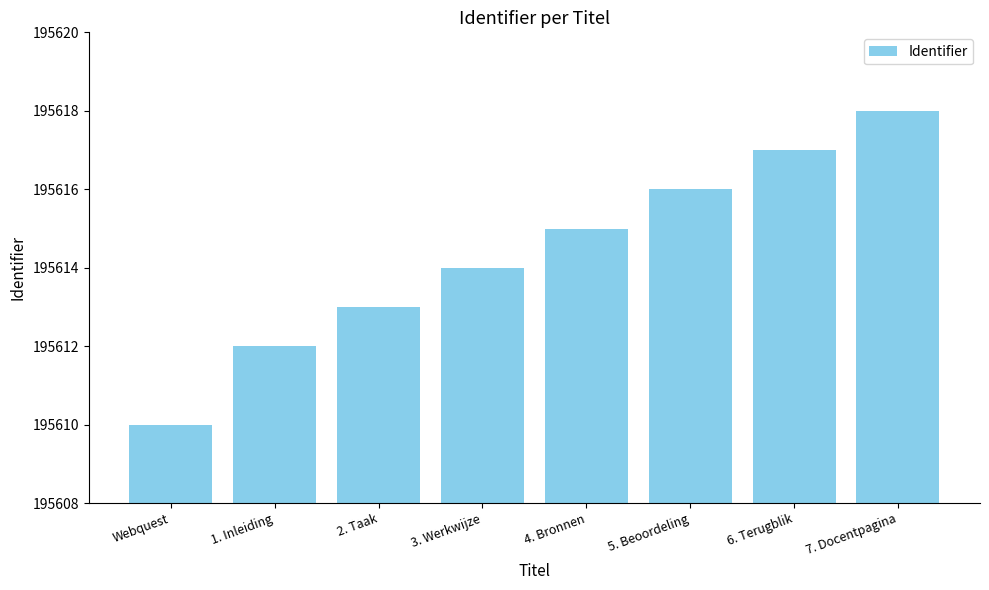

Reading left to right, transcribe all the data shown in this chart.

195610	195612	195613	195614	195615	195616	195617	195618